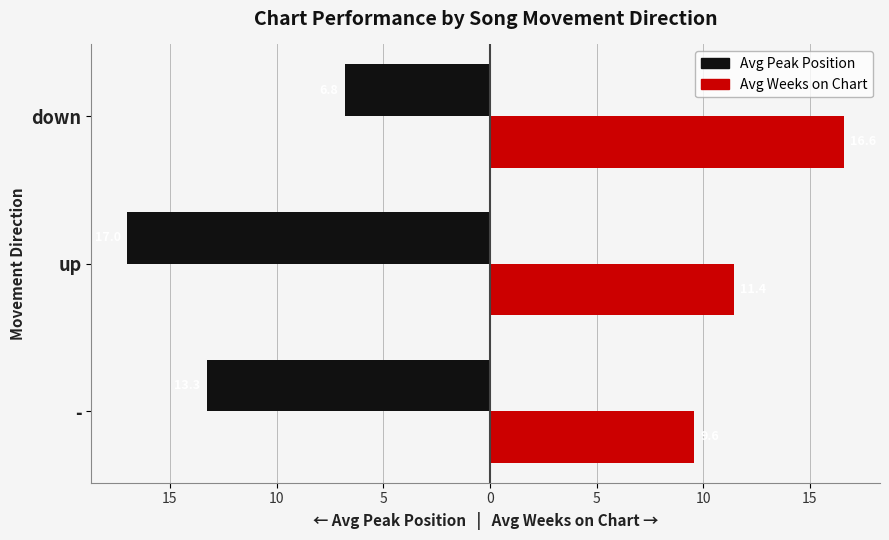

What are all the series names shown in the legend?

Avg Peak Position, Avg Weeks on Chart